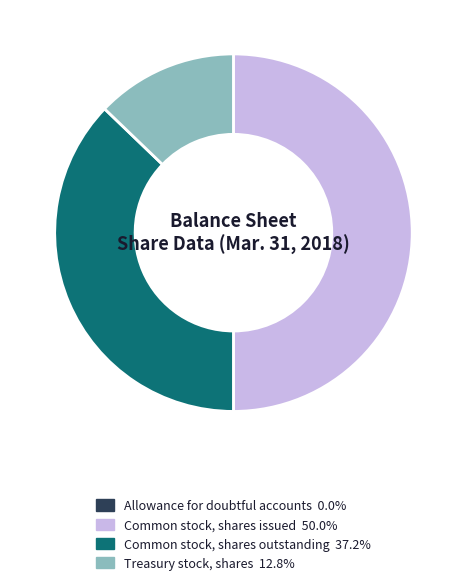

Is Treasury stock, shares 12.8% the majority of the pie?

No